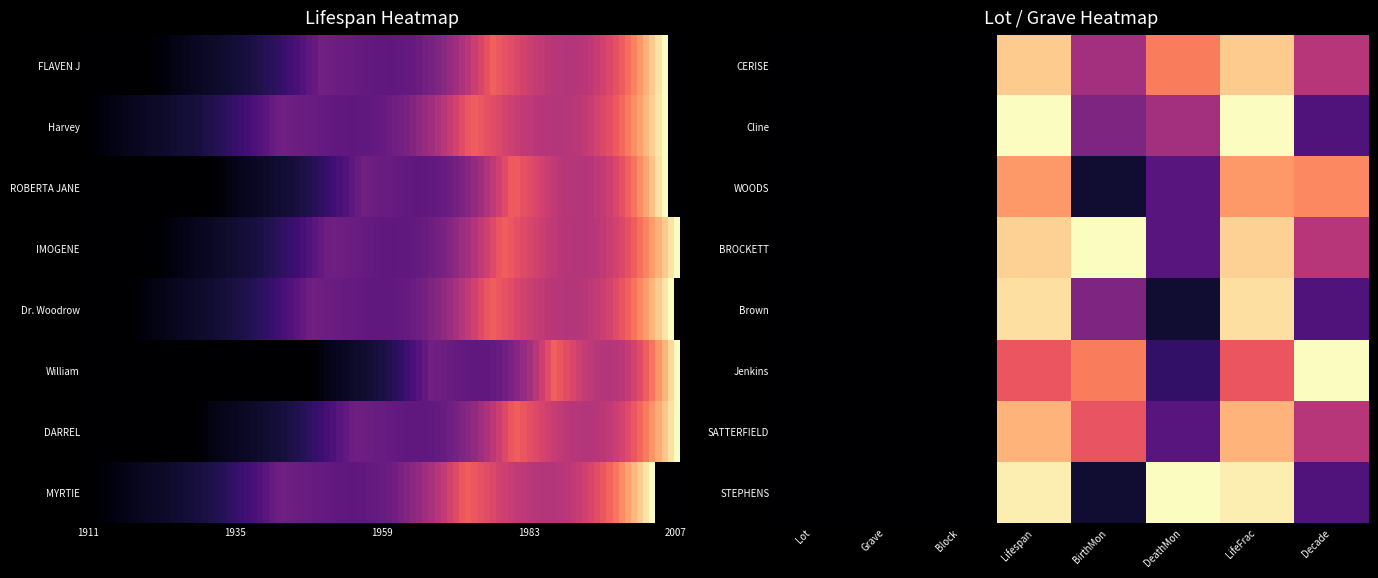

At how many categories does at least one series exceed 0?

5